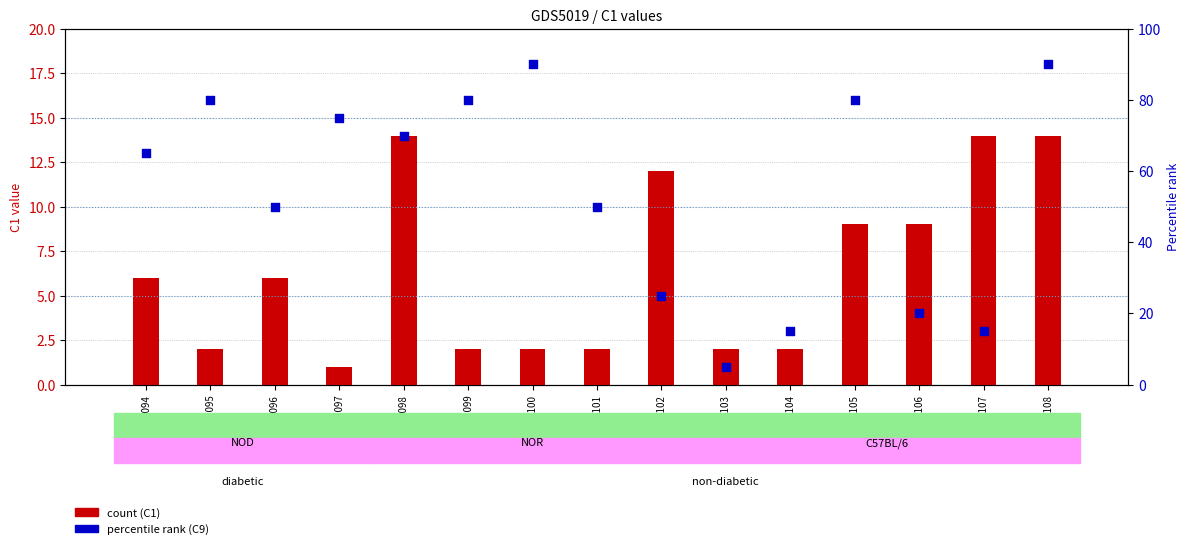

Which series reaches the maximum Y coordinate?

C9 (percentile rank)